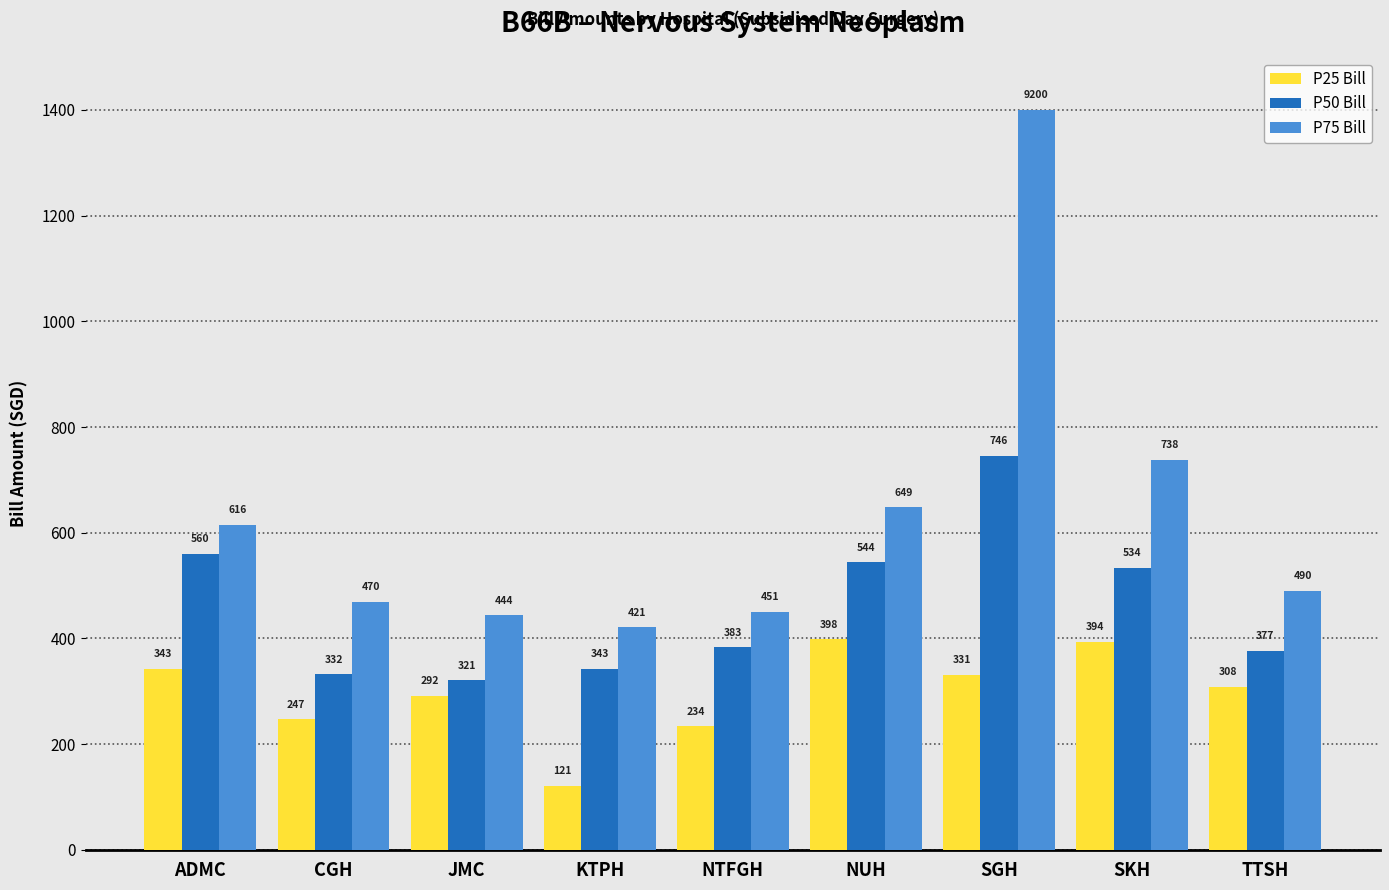

How many bars are there in each group?

3